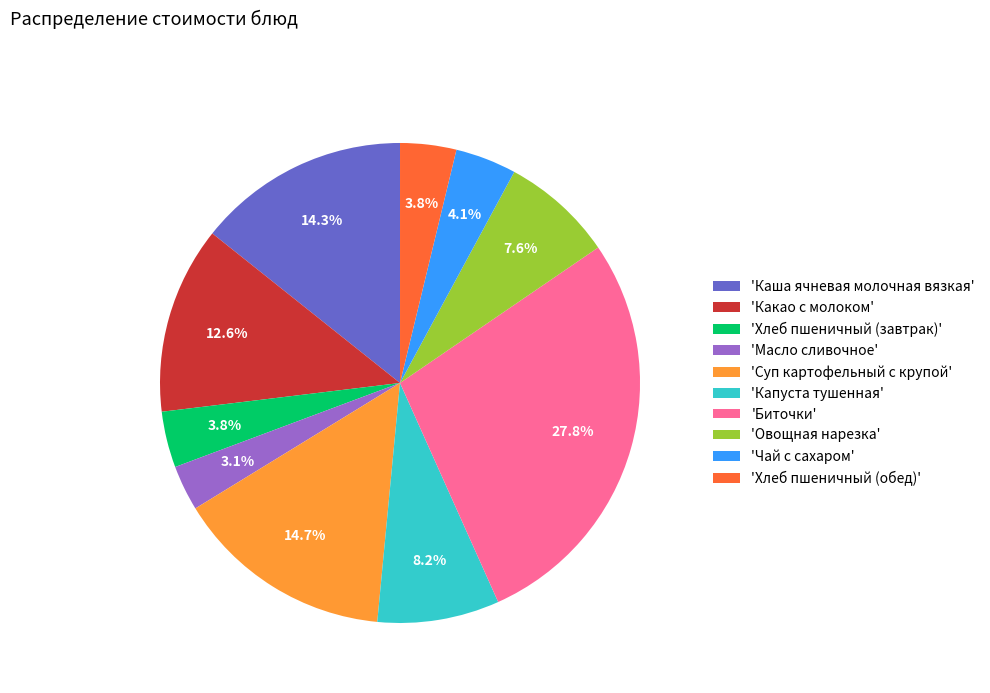

Which has a higher value, 'Какао с молоком' or 'Хлеб пшеничный (завтрак)'?

'Какао с молоком'